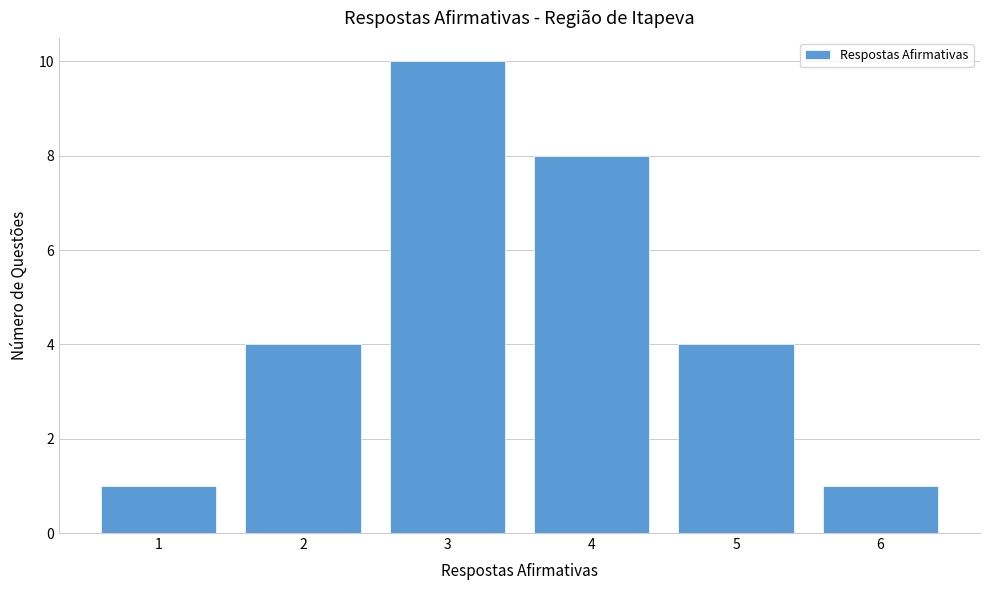

Reading right to left, list all the values displayed in this chart.

6=1	5=4	4=8	3=10	2=4	1=1